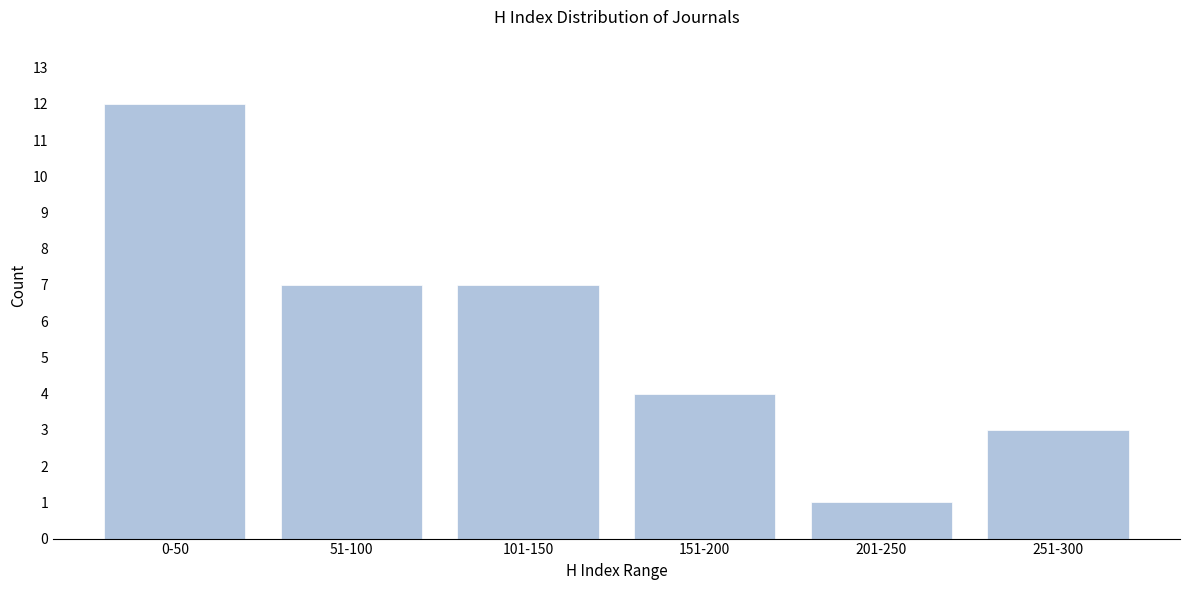

Reading right to left, list all the values displayed in this chart.

251-300=3	201-250=1	151-200=4	101-150=7	51-100=7	0-50=12